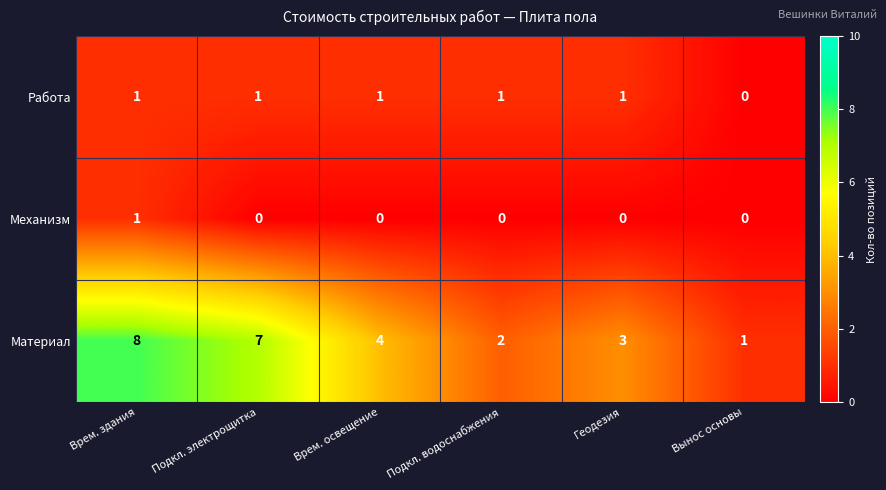

Reading right to left, what are all the values shown in this chart?

Работа: 0	1	1	1	1	1
Механизм: 0	0	0	0	0	1
Материал: 1	3	2	4	7	8